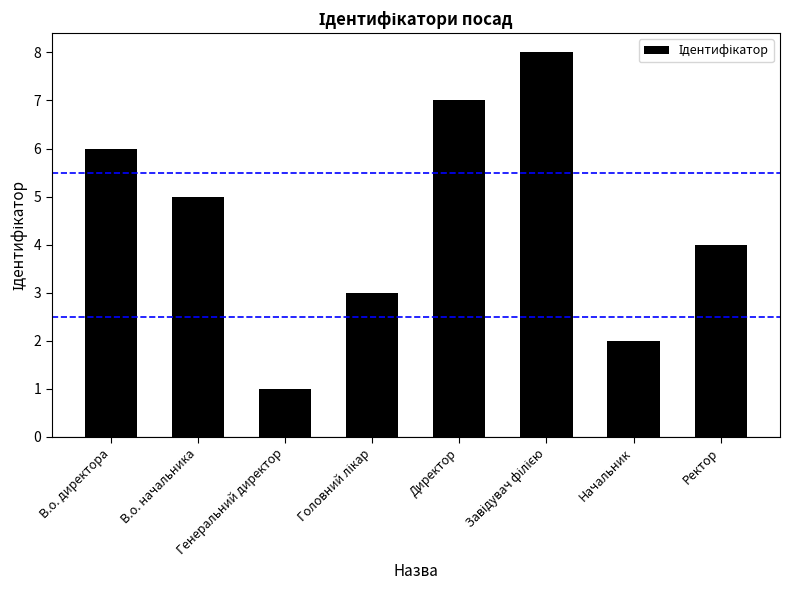

Which label corresponds to the smallest value in the chart?

Генеральний директор